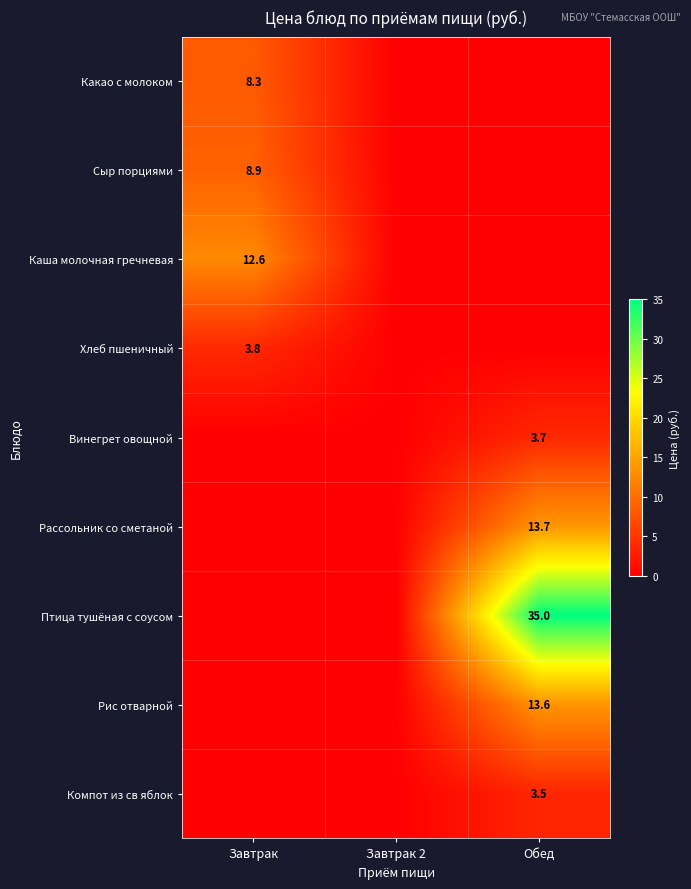

The Каша молочная гречневая series shows 12.6 at Завтрак. True or false?

True